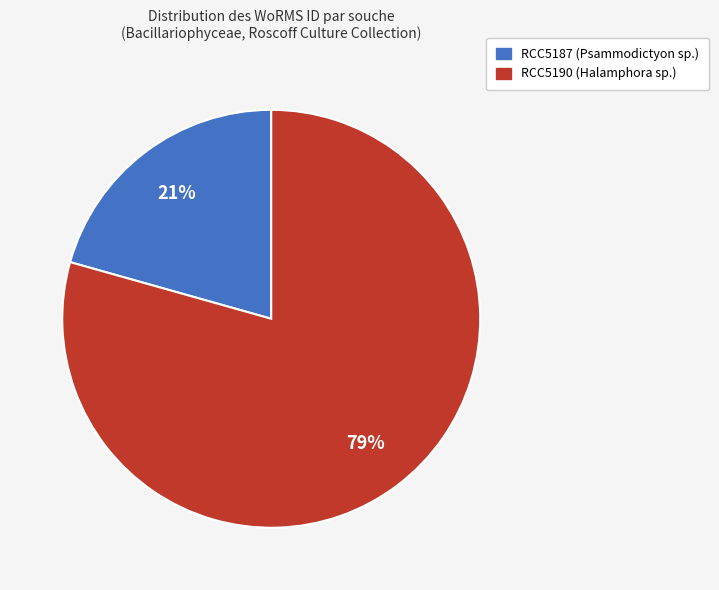

Is it true that RCC5190 (Halamphora sp.) is 79% of the pie?

True